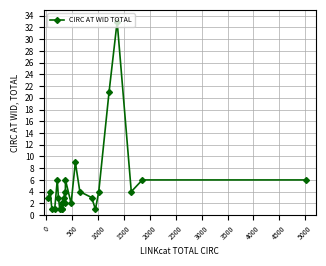

What is the difference between the second highest and second lowest values?

20